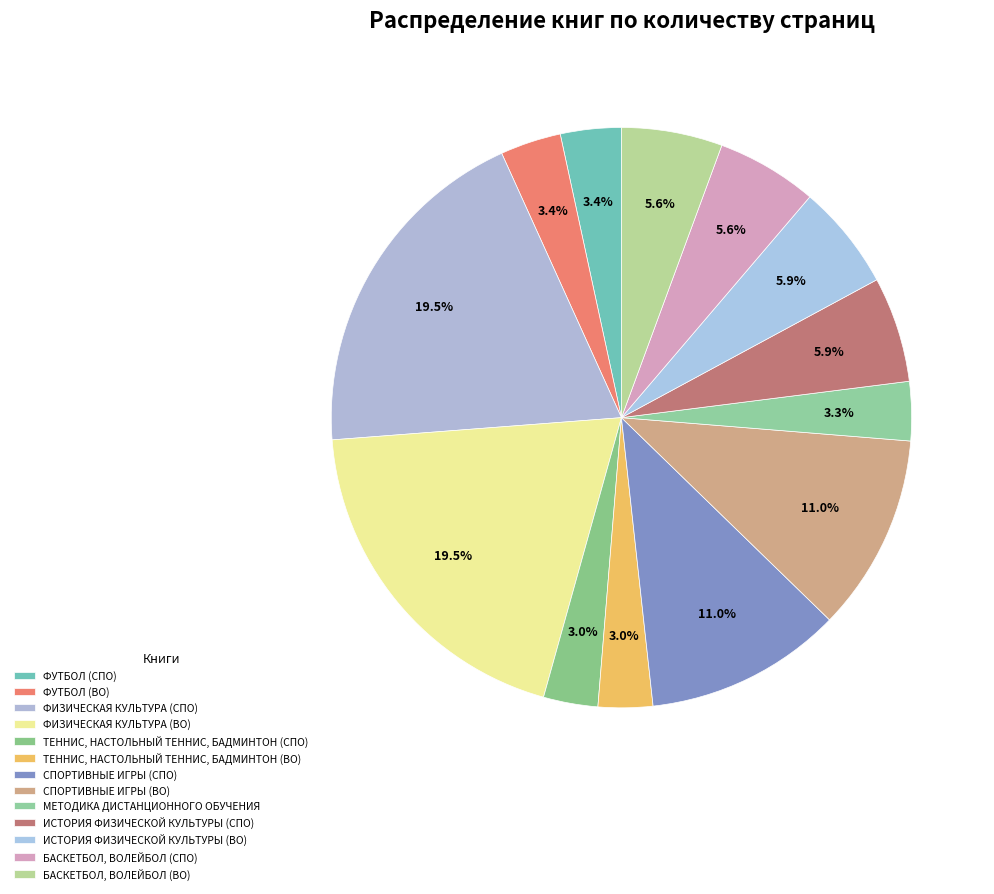

True or false: ТЕННИС, НАСТОЛЬНЫЙ ТЕННИС, БАДМИНТОН (ВО) accounts for 1% of the total.

False